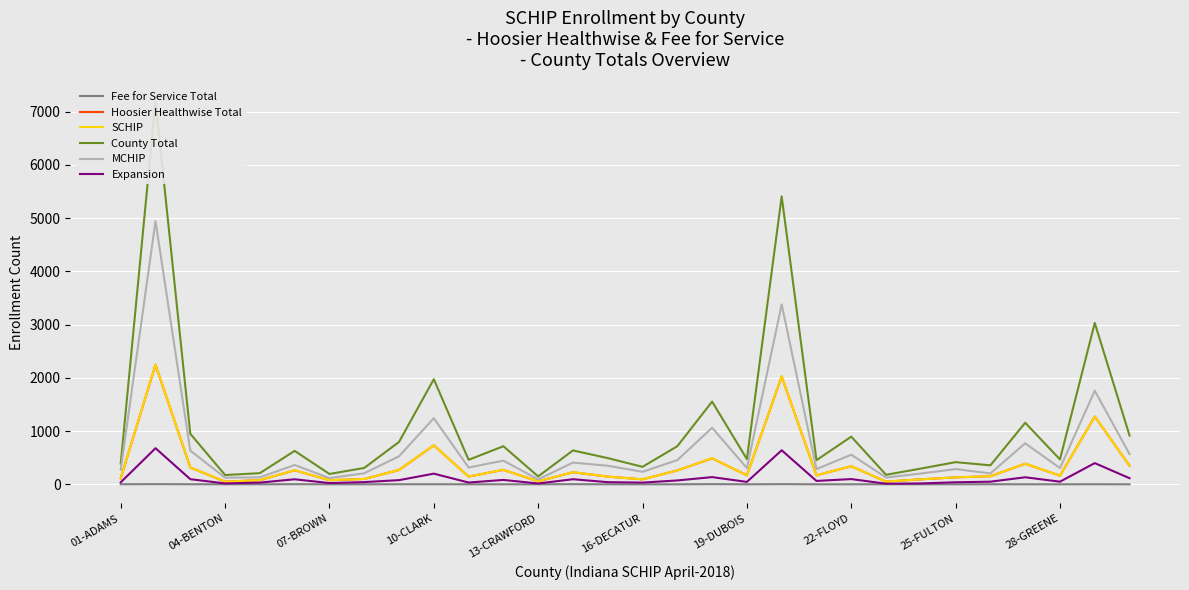

What is the greatest value displayed?

7193